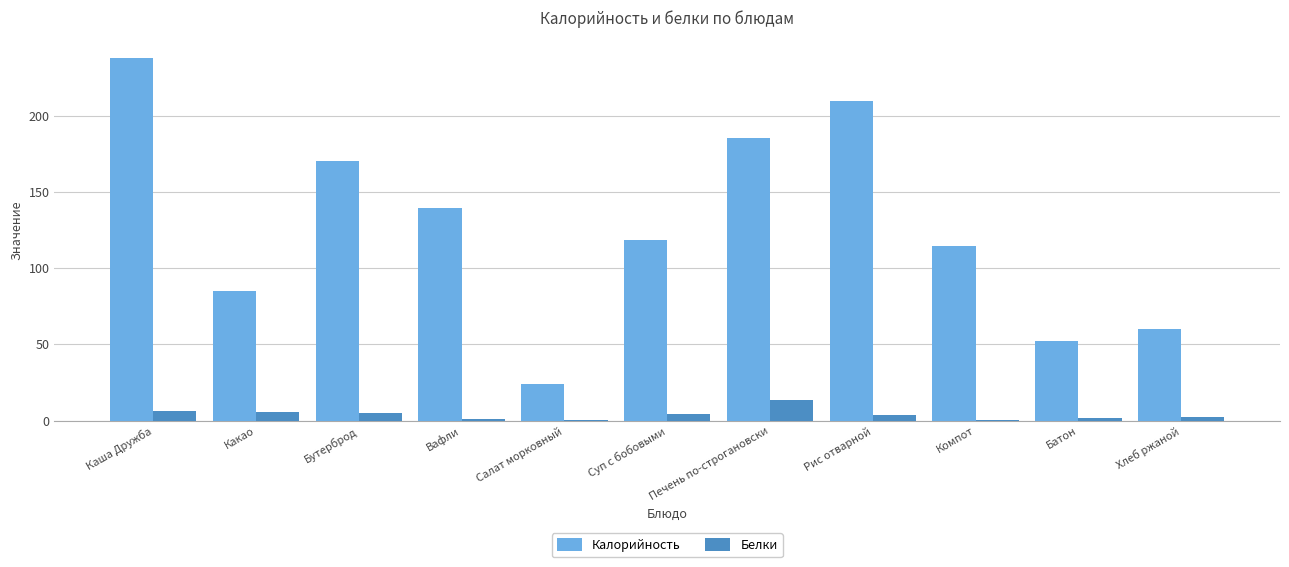

What is the maximum value for Калорийность?

237.5